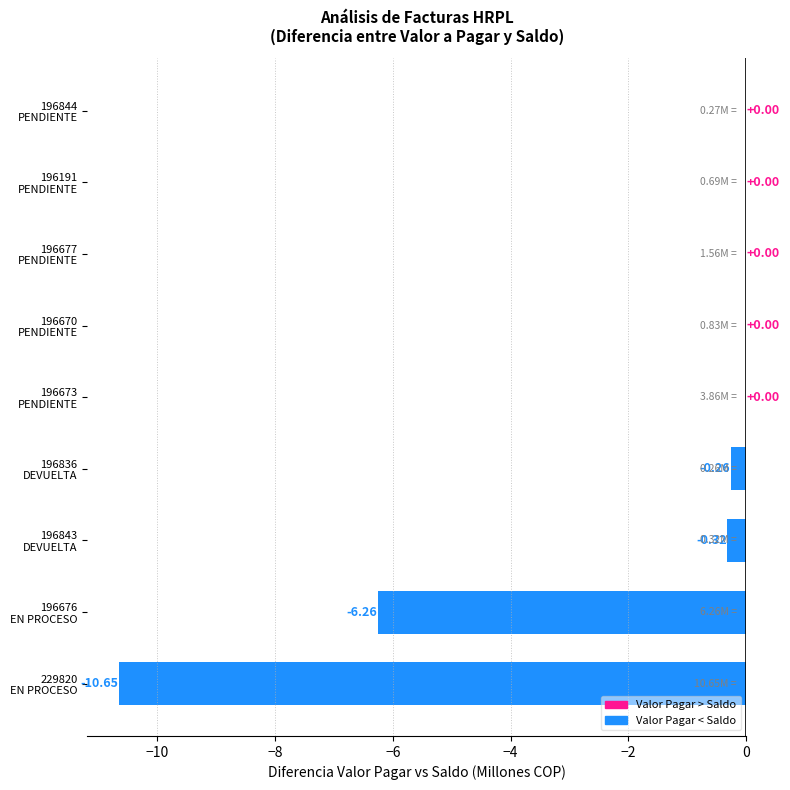

What is the sum of all values?

-17.5